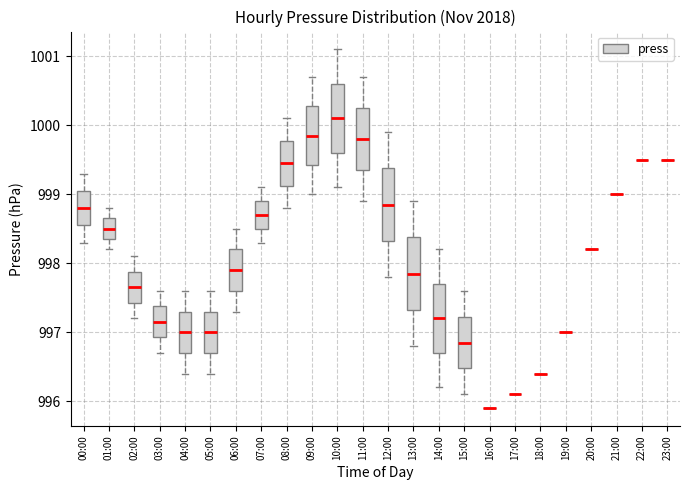

Reading left to right, read every box against the y-axis: the position of its median line, the range the box covers, and the ends of its whiskers. The values are not printed on the chart, so give them approximately, as read against the axis.

00:00: median 998.8, box 998.6 to 999.1, whiskers 998.3 to 999.3
01:00: median 998.5, box 998.4 to 998.7, whiskers 998.2 to 998.8
02:00: median 997.7, box 997.4 to 997.9, whiskers 997.2 to 998.1
03:00: median 997.2, box 996.9 to 997.4, whiskers 996.7 to 997.6
04:00: median 997.0, box 996.7 to 997.3, whiskers 996.4 to 997.6
05:00: median 997.0, box 996.7 to 997.3, whiskers 996.4 to 997.6
06:00: median 997.9, box 997.6 to 998.2, whiskers 997.3 to 998.5
07:00: median 998.7, box 998.5 to 998.9, whiskers 998.3 to 999.1
08:00: median 999.5, box 999.1 to 999.8, whiskers 998.8 to 1000.1
09:00: median 999.9, box 999.4 to 1000.3, whiskers 999.0 to 1000.7
10:00: median 1000.1, box 999.6 to 1000.6, whiskers 999.1 to 1001.1
11:00: median 999.8, box 999.4 to 1000.3, whiskers 998.9 to 1000.7
12:00: median 998.9, box 998.3 to 999.4, whiskers 997.8 to 999.9
13:00: median 997.9, box 997.3 to 998.4, whiskers 996.8 to 998.9
14:00: median 997.2, box 996.7 to 997.7, whiskers 996.2 to 998.2
15:00: median 996.9, box 996.5 to 997.2, whiskers 996.1 to 997.6
16:00: box collapsed to a line at 995.9, whiskers 995.9 to 995.9
17:00: box collapsed to a line at 996.1, whiskers 996.1 to 996.1
18:00: box collapsed to a line at 996.4, whiskers 996.4 to 996.4
19:00: box collapsed to a line at 997.0, whiskers 997.0 to 997.0
20:00: box collapsed to a line at 998.2, whiskers 998.2 to 998.2
21:00: box collapsed to a line at 999.0, whiskers 999.0 to 999.0
22:00: box collapsed to a line at 999.5, whiskers 999.5 to 999.5
23:00: box collapsed to a line at 999.5, whiskers 999.5 to 999.5